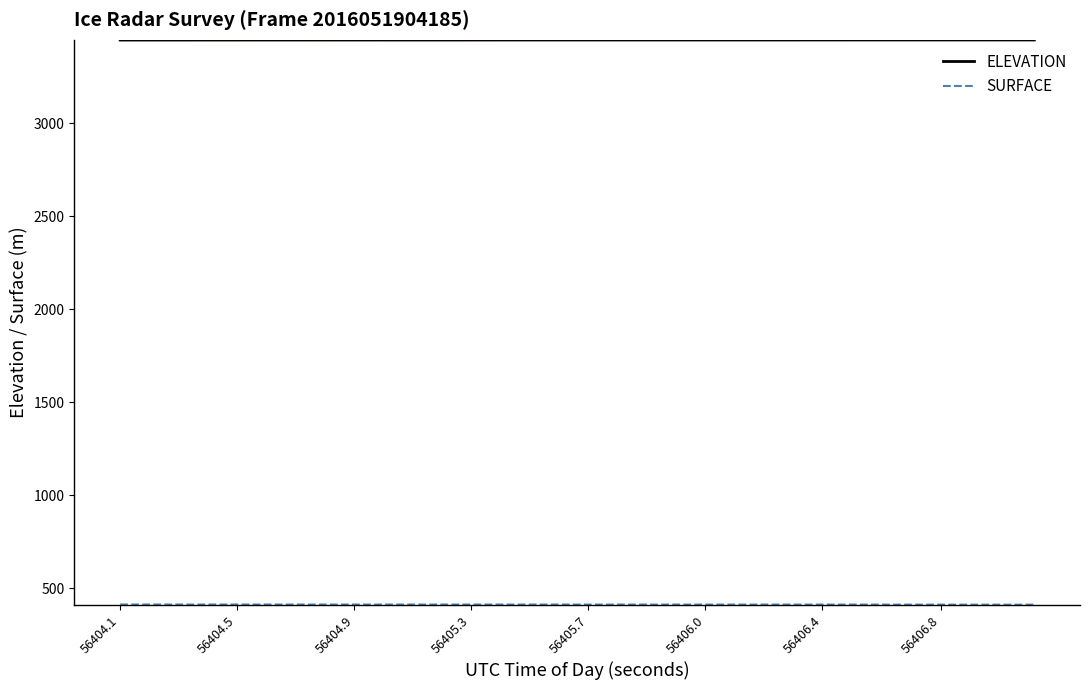

Where is ELEVATION nearest to the value 3446?

56404.1